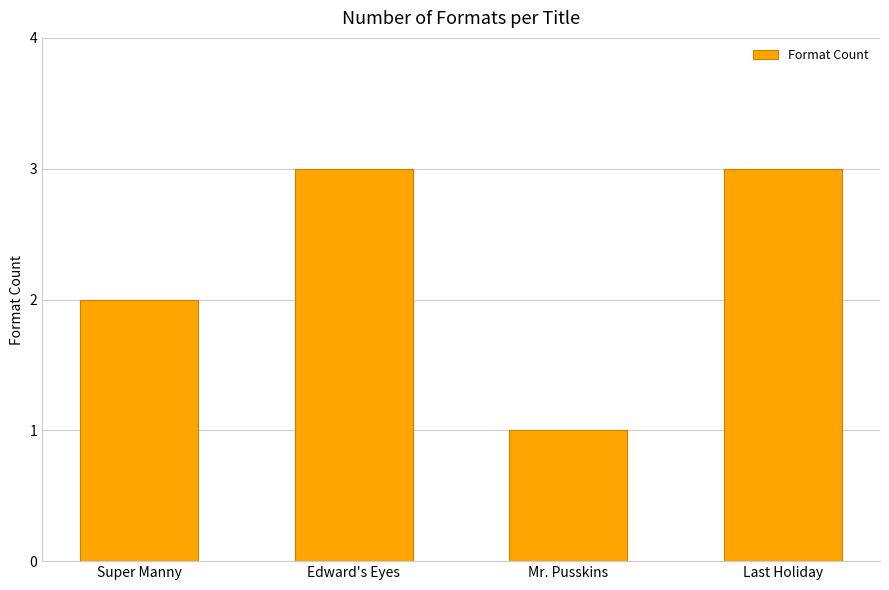

Reading right to left, what are all the values shown in this chart?

Last Holiday=3	Mr. Pusskins=1	Edward's Eyes=3	Super Manny=2